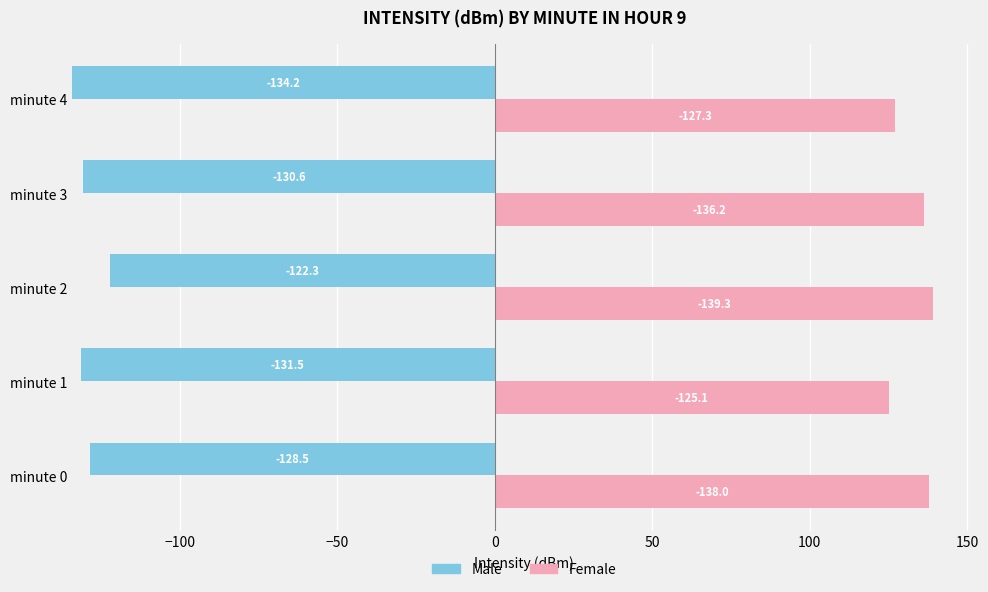

Is it true that Female equals 127.3 at minute 4?

True